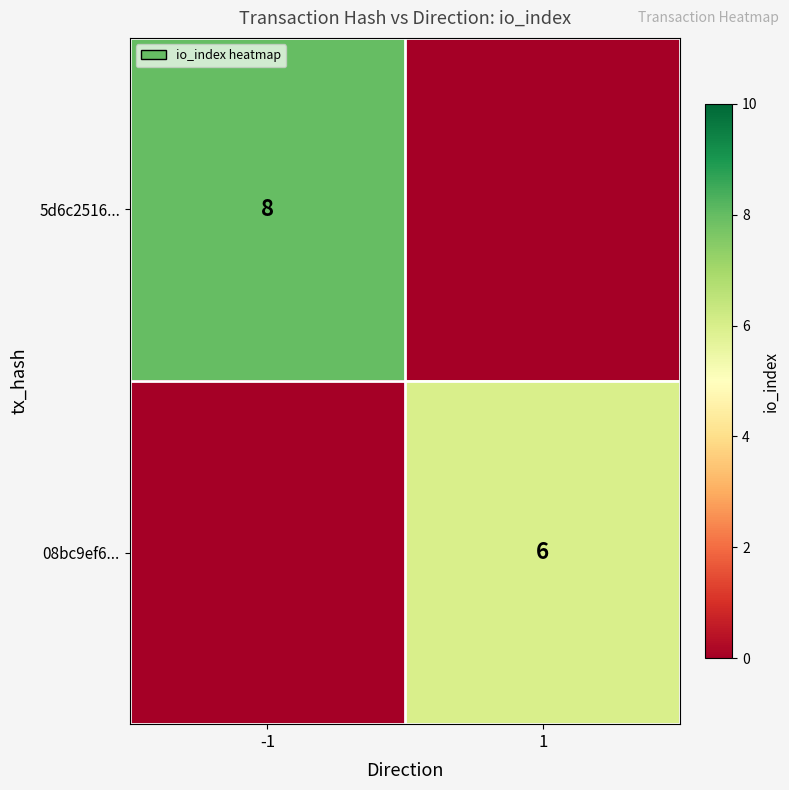

The 08bc9ef6... series shows 11 at 1. True or false?

False